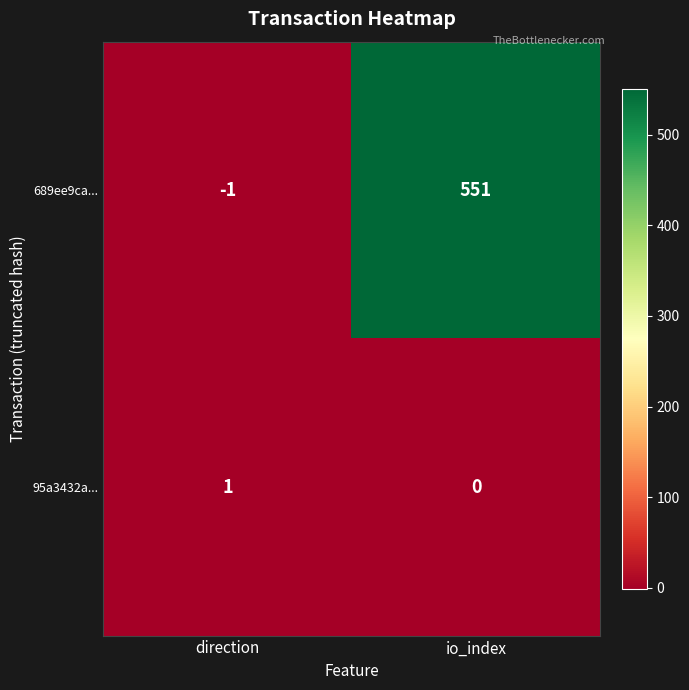

What is the difference between the highest and lowest values at direction?

2